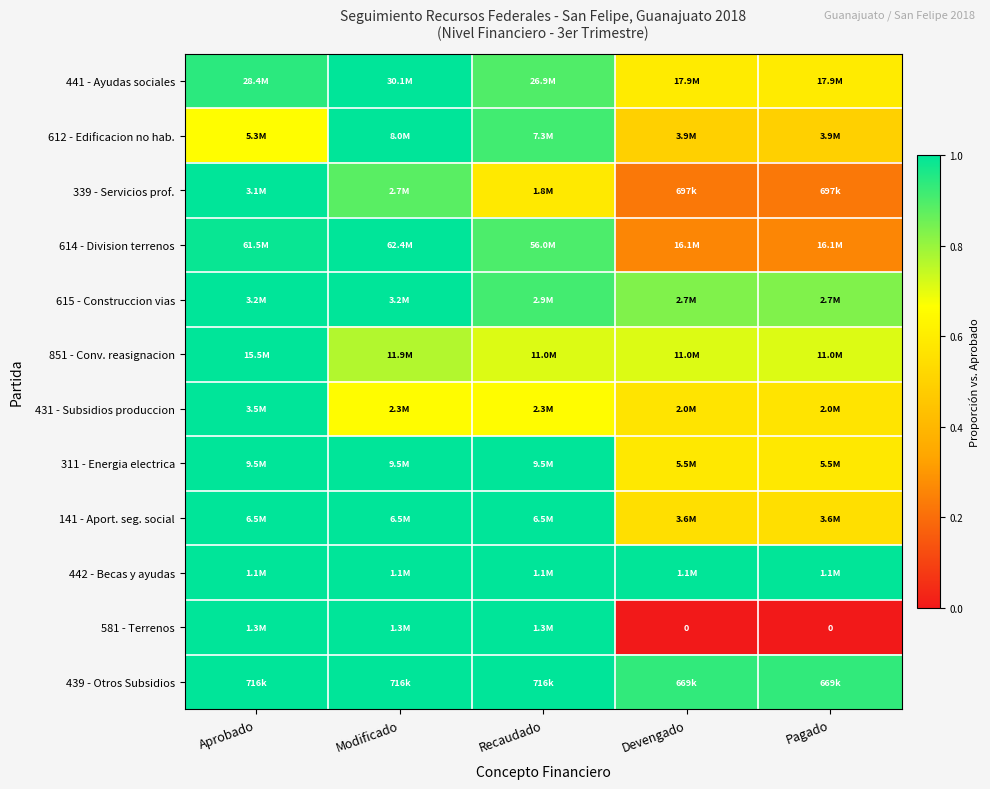

What value does the 439 - Otros Subsidios series have at Devengado?

0.9